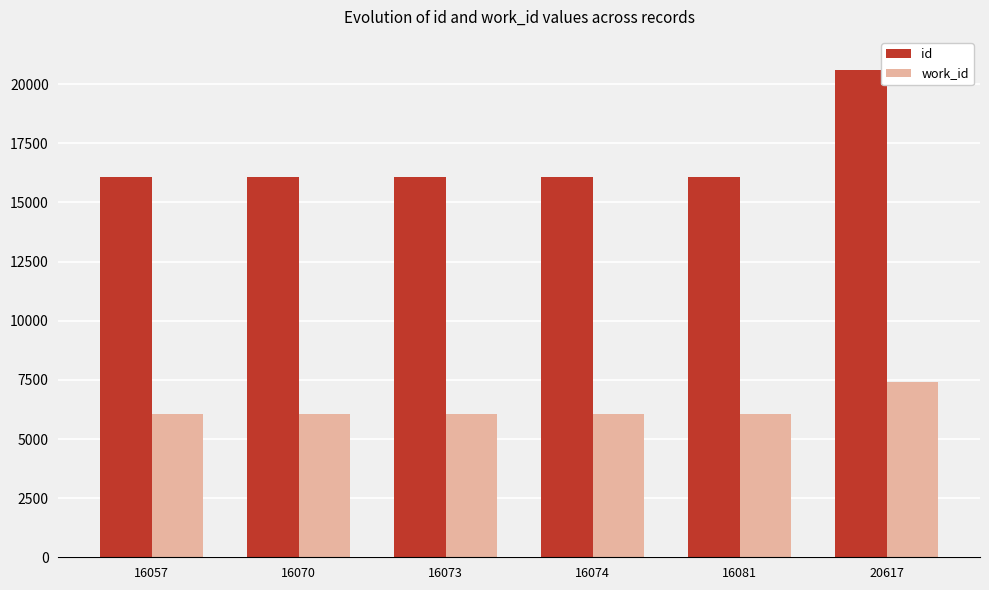

What are all the series names shown in the legend?

id, work_id